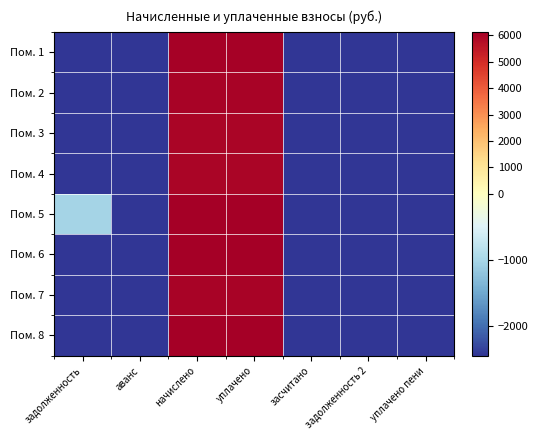

Which category has the highest value across all series?

начислено